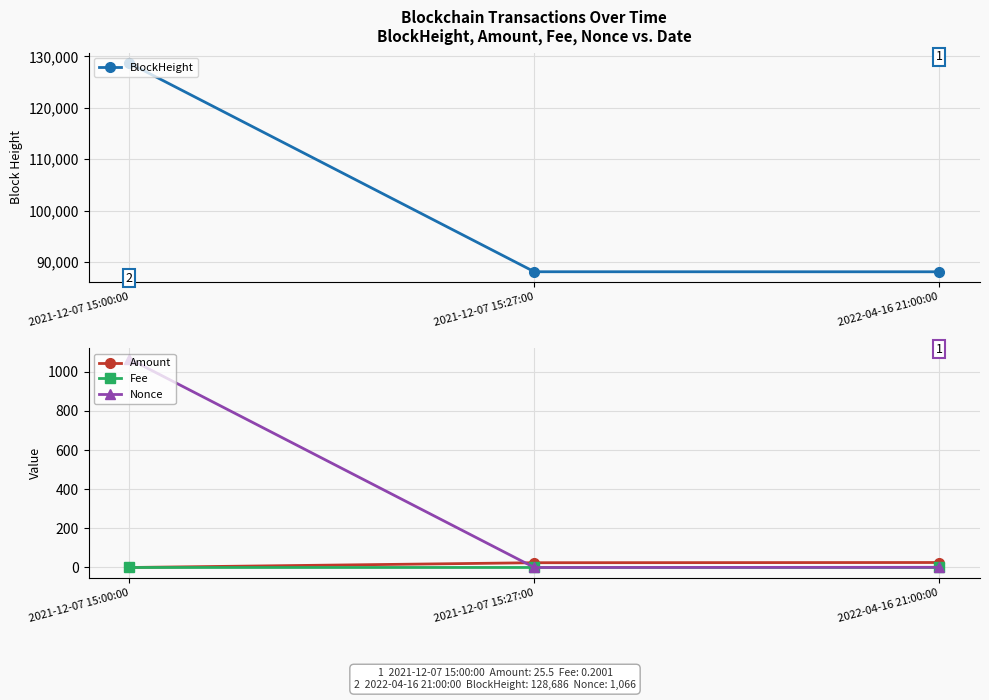

What is the greatest value displayed?

128686.0